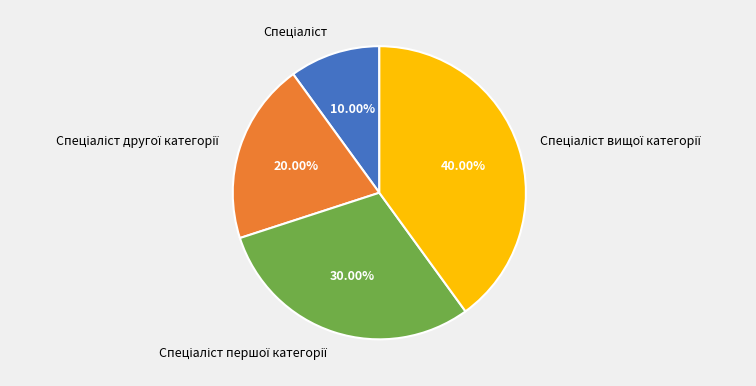

Is there any slice that represents more than half of the pie?

No